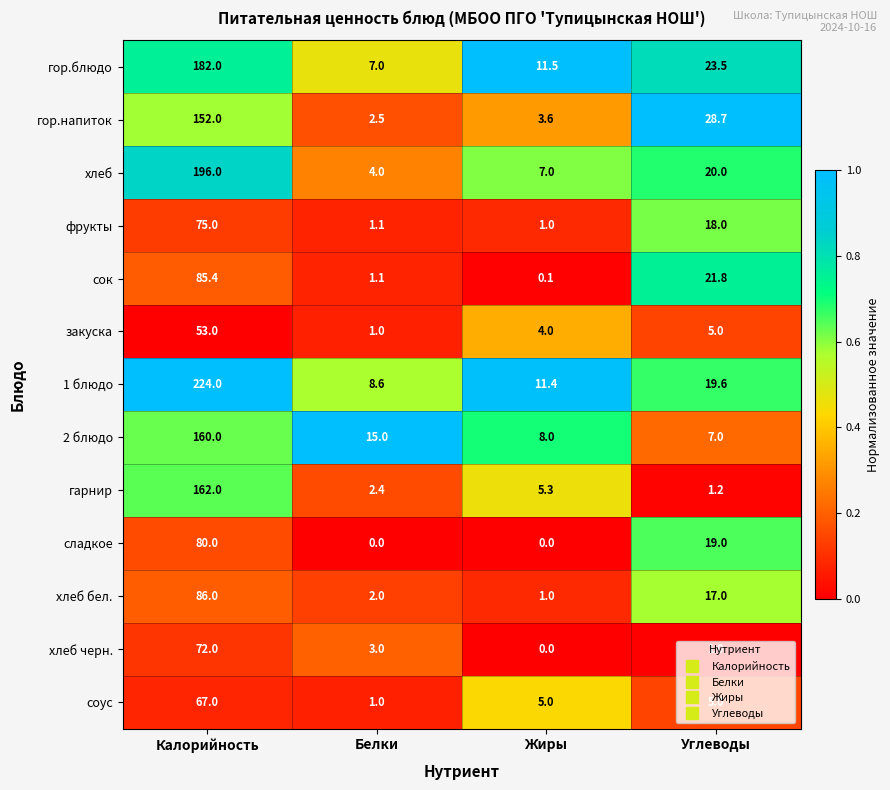

Rank the categories by 2 блюдо value from highest to lowest.

Калорийность, Белки, Жиры, Углеводы